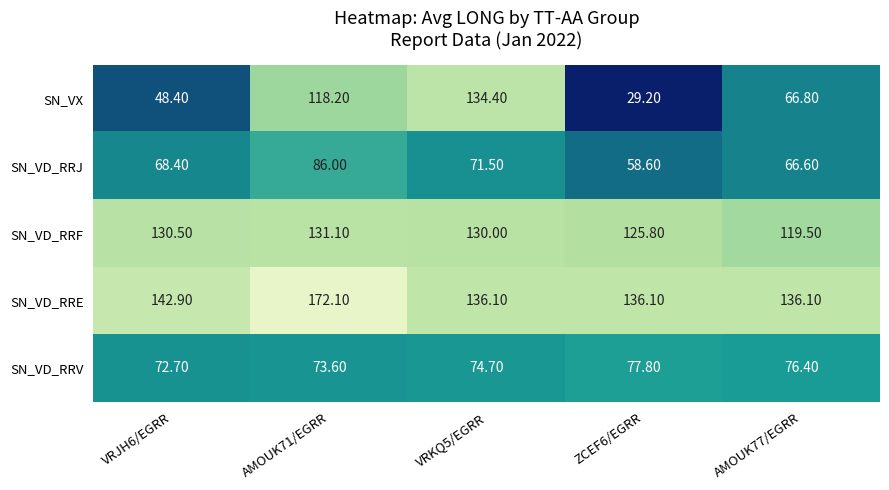

Rank the series at ZCEF6/EGRR from lowest to highest value.

SN_VX, SN_VD_RRJ, SN_VD_RRV, SN_VD_RRF, SN_VD_RRE